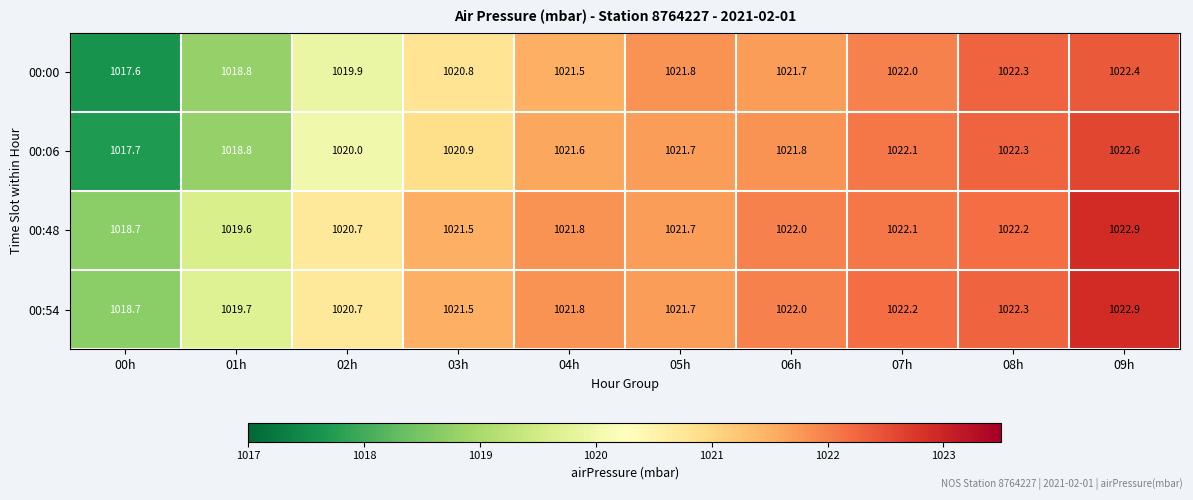

List the labels in order of 00:54 value, largest first.

09h, 08h, 07h, 06h, 04h, 05h, 03h, 02h, 01h, 00h